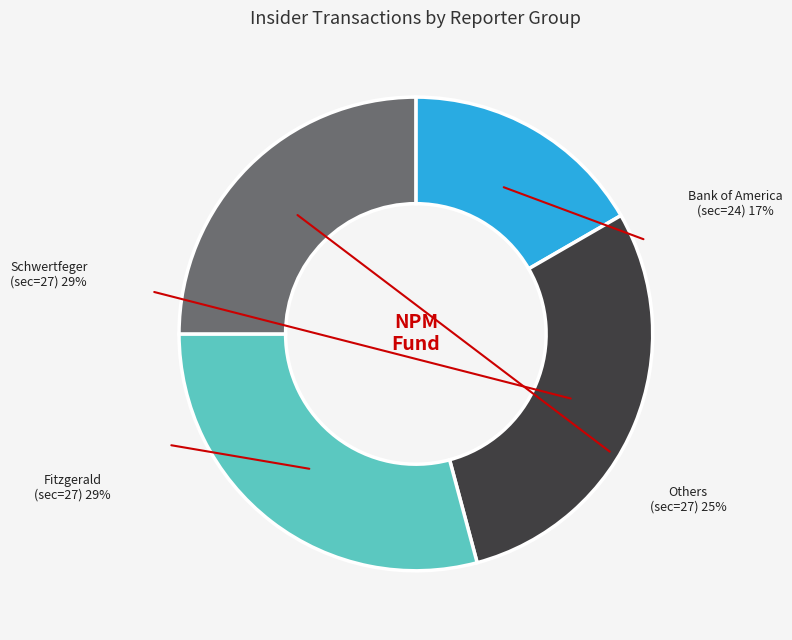

Which has a higher value, sec=24 or sec=27 (CEF)?

sec=27 (CEF)